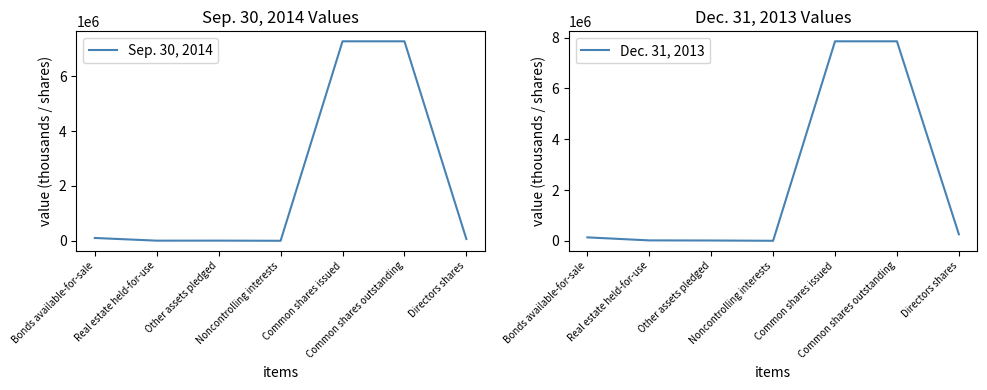

The value of Dec. 31, 2013 at Noncontrolling interests is 575. True or false?

True